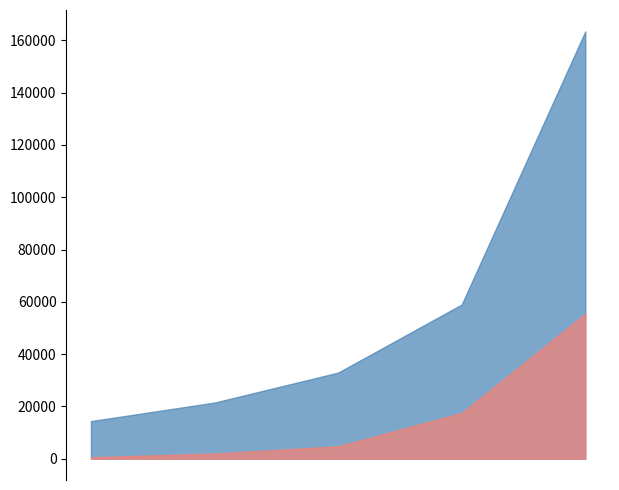

What is the value of the Total Wages point at the 3rd from the left?

32909